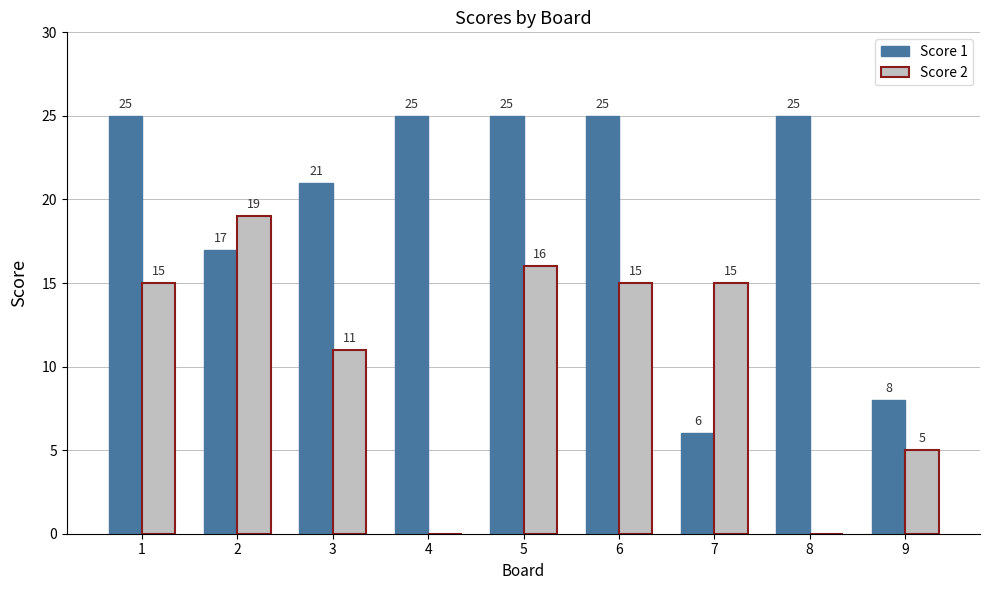

What is the maximum value for Score 1?

25